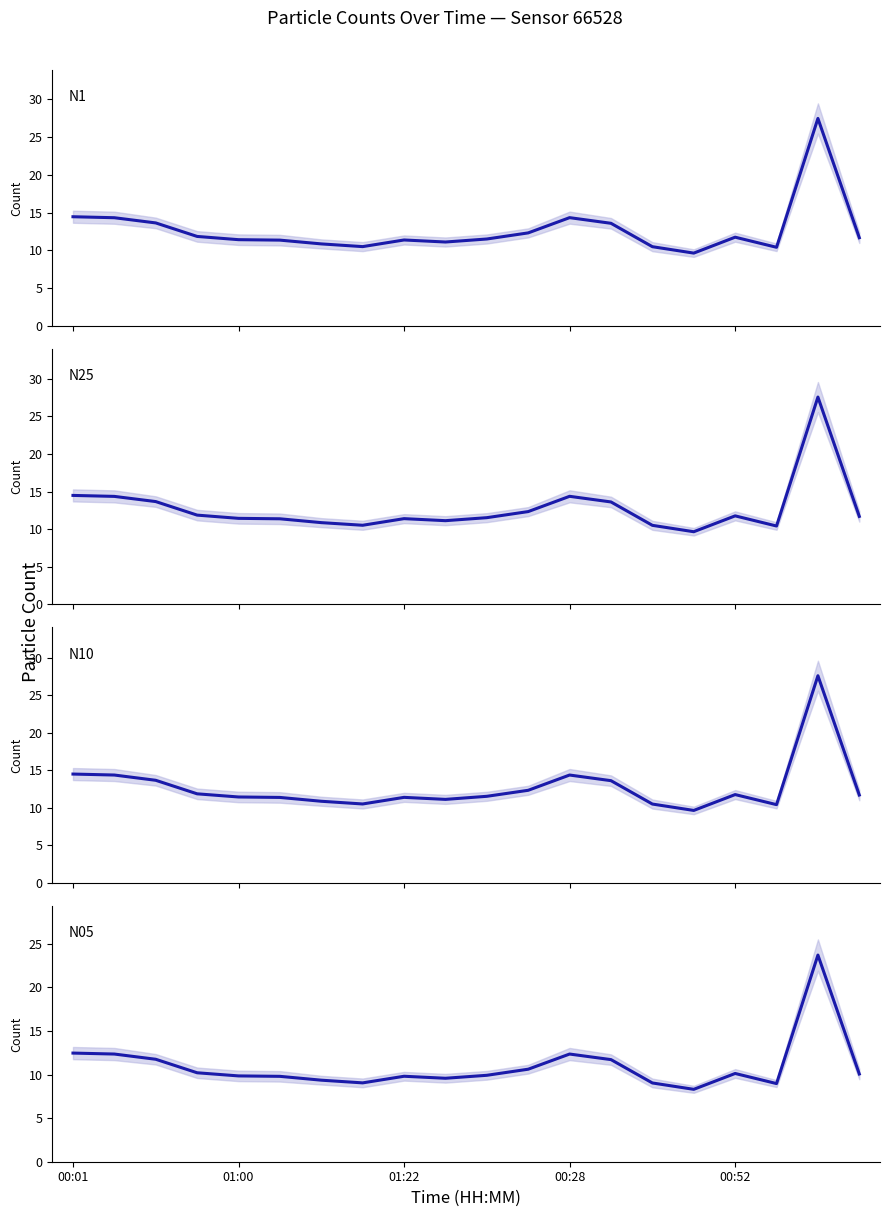

True or false: N05 and N25 cross at least once.

False